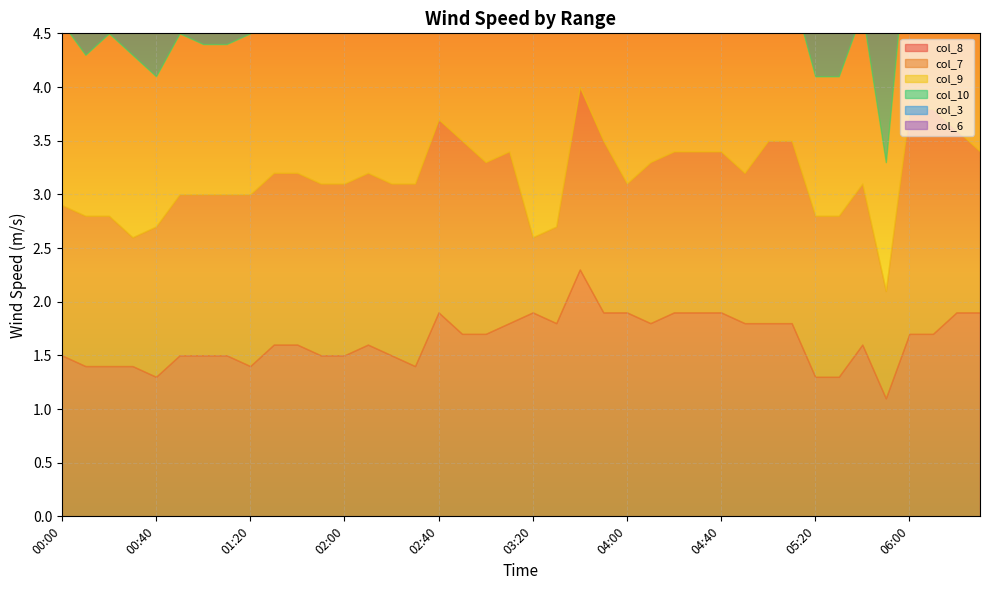

What is the total value across all series at 02:50?

10.4